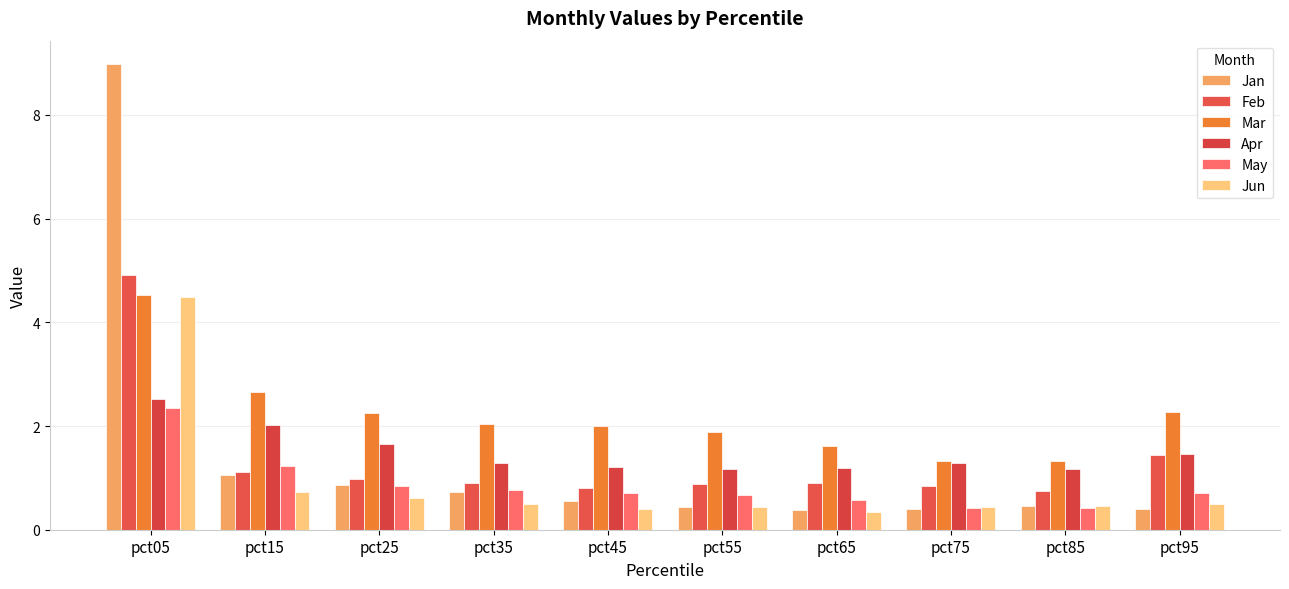

Which category has the highest value in the Apr series?

pct05